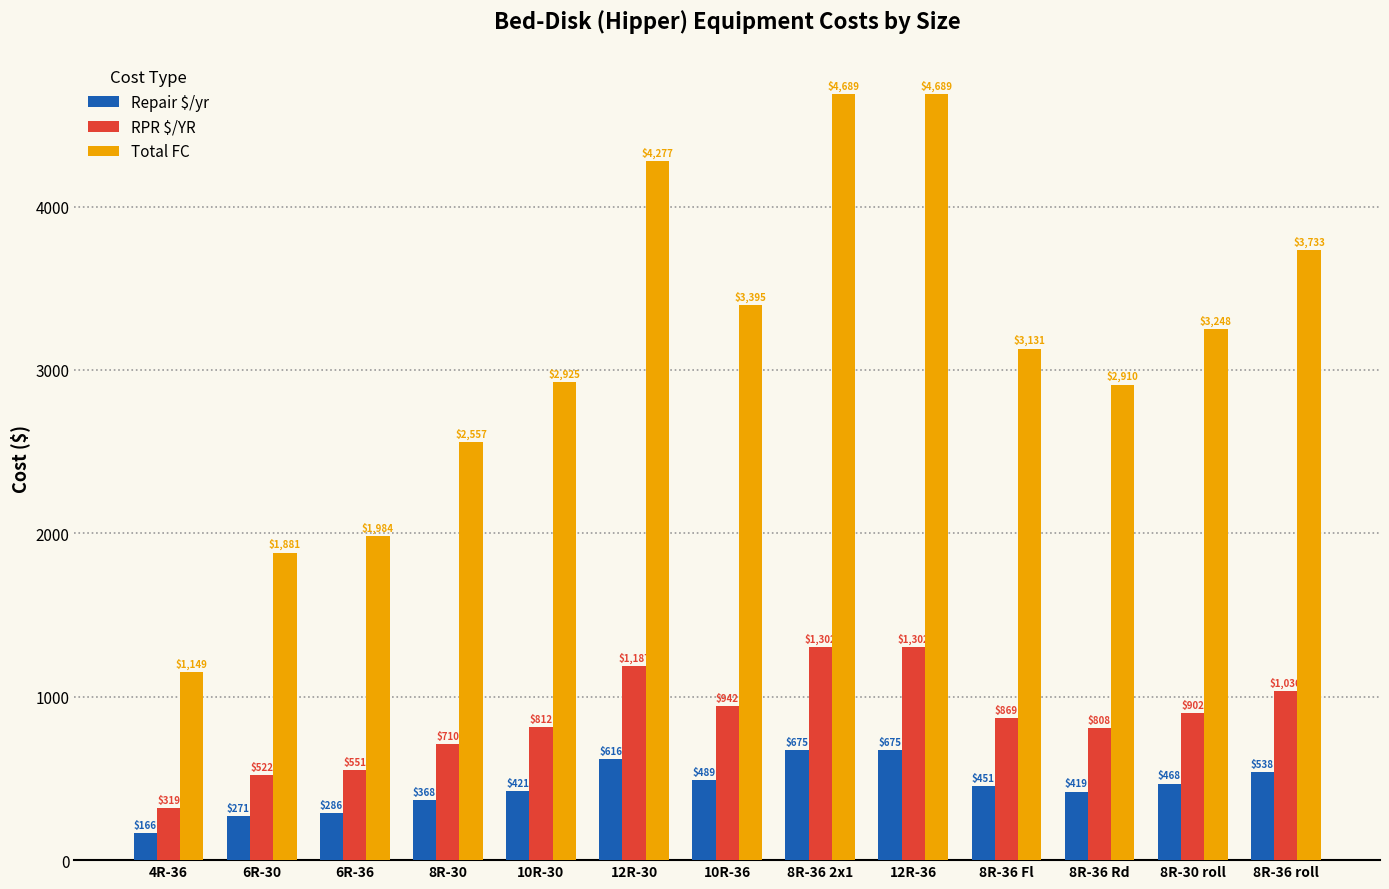

Between 6R-30 and 8R-30, which series saw the biggest shift?

Total FC